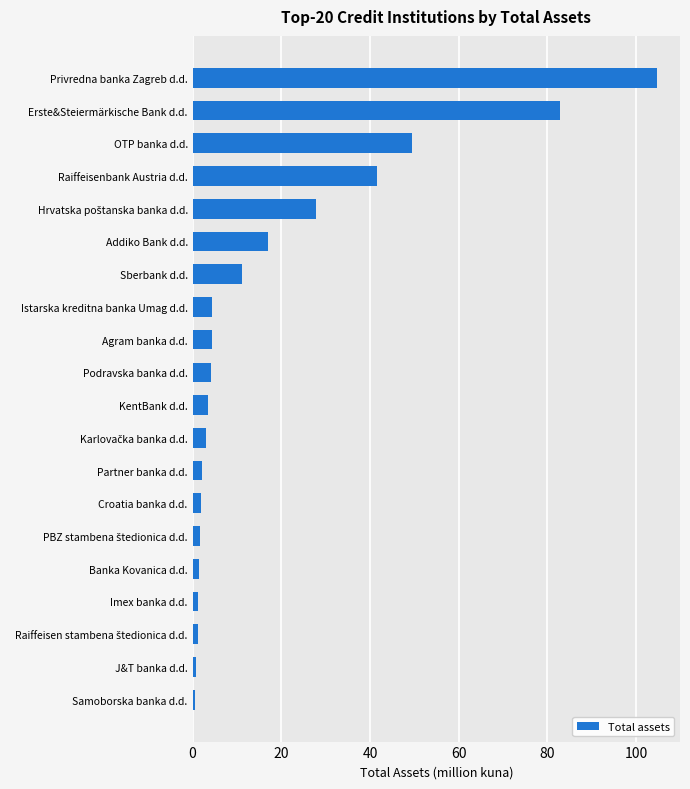

What is the change in value from KentBank d.d. to Sberbank d.d.?

+7.7